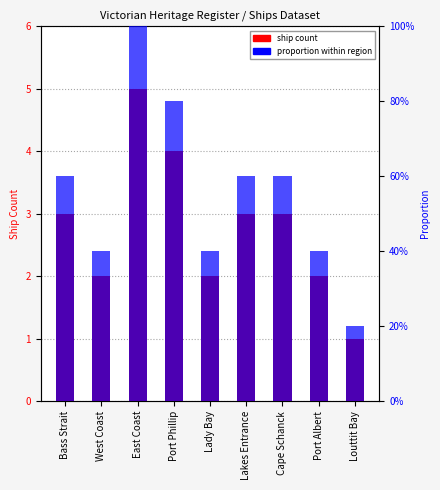

Rank the categories by proportion within region value from highest to lowest.

East Coast, Port Phillip, Bass Strait, Lakes Entrance, Cape Schanck, West Coast, Lady Bay, Port Albert, Louttit Bay